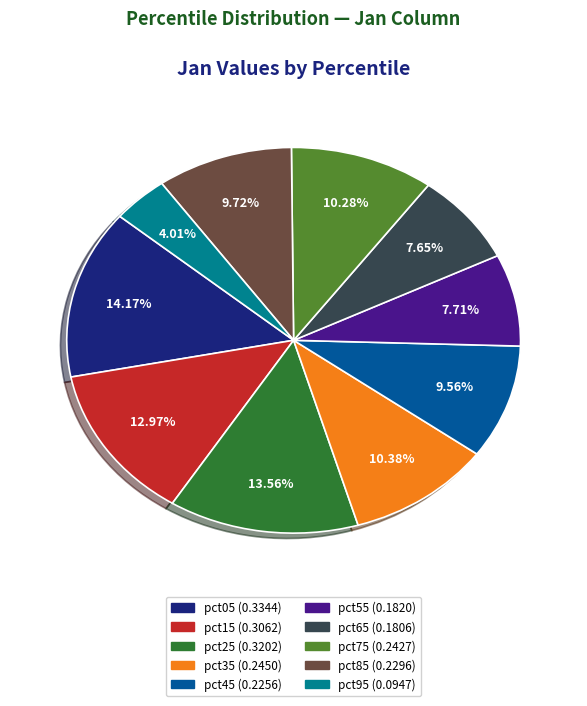

Which slice is the largest?

pct05